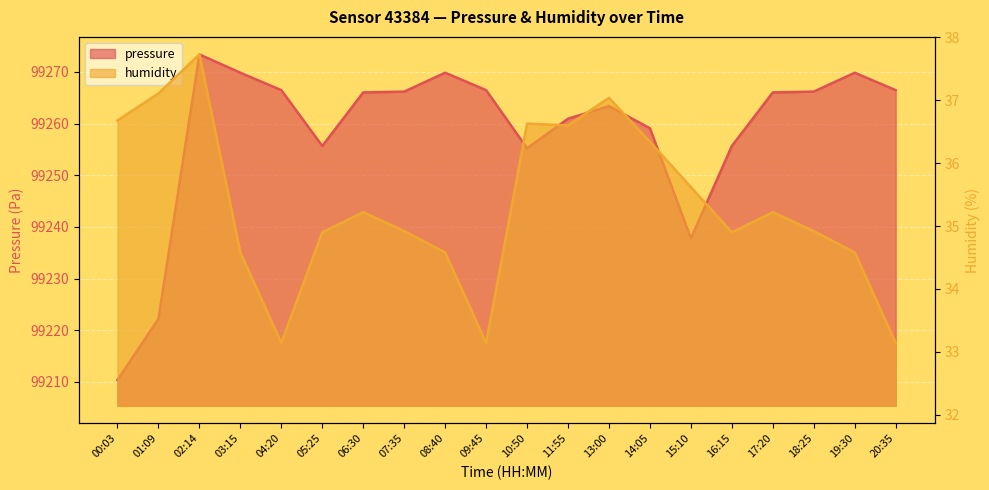

True or false: humidity has more than 1 interior local peaks.

True